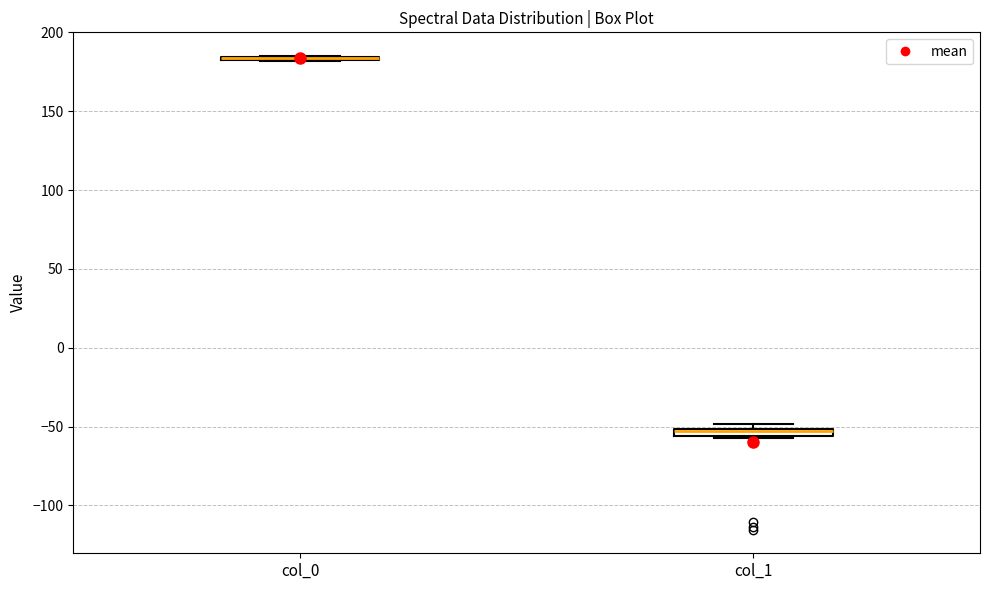

Where is the lower edge of the box for col_1 on the y-axis? The values are not printed on the chart, so give them approximately, as read against the axis.

-55